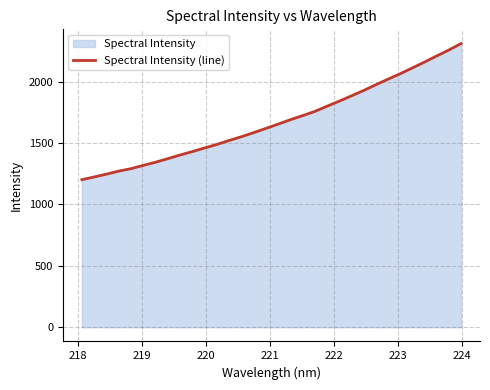

What is the maximum value shown in the chart?

2309.4